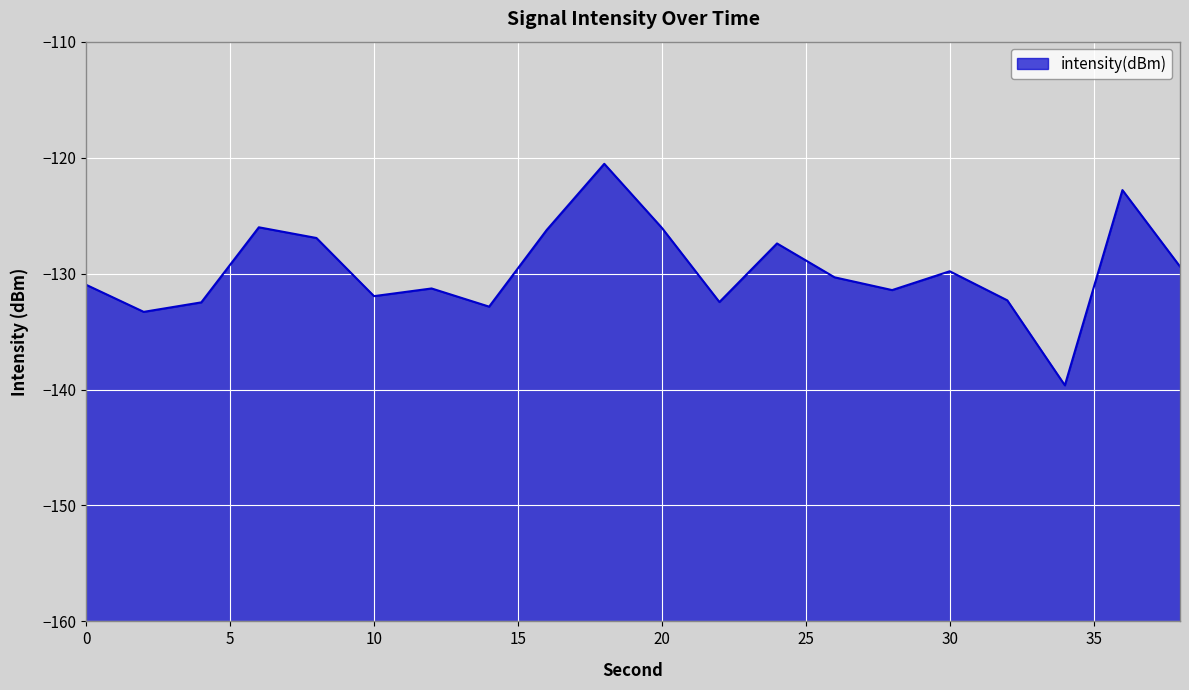

The chart shows a value of -131.0 at 0. True or false?

True